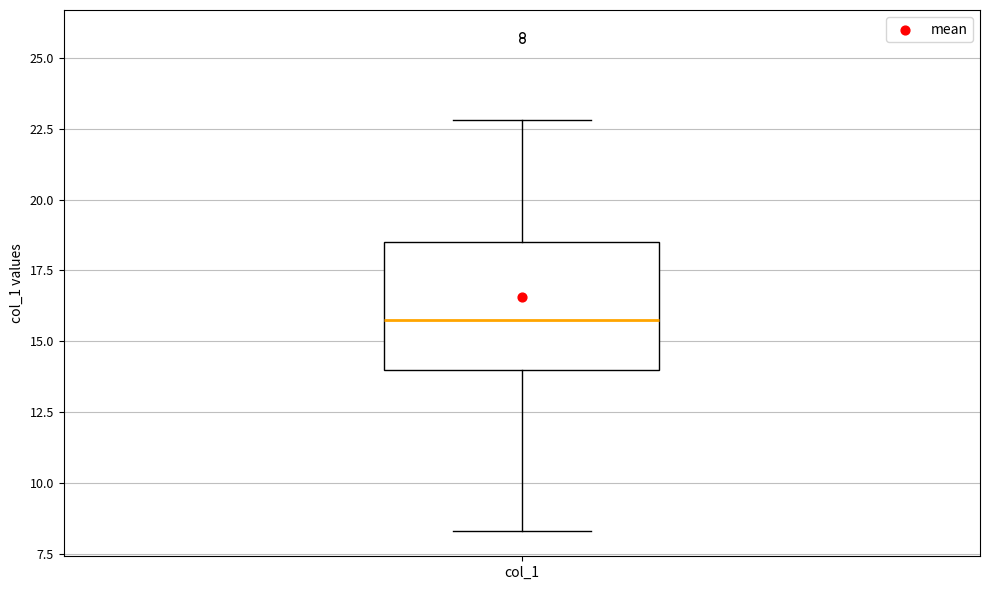

Read this box plot against the y-axis: the position of the median line, the range covered by the box, and the ends of both whiskers. The values are not printed on the chart, so give them approximately, as read against the axis.

median 15.5, box 14.0 to 18.5, whiskers 8.5 to 23.0